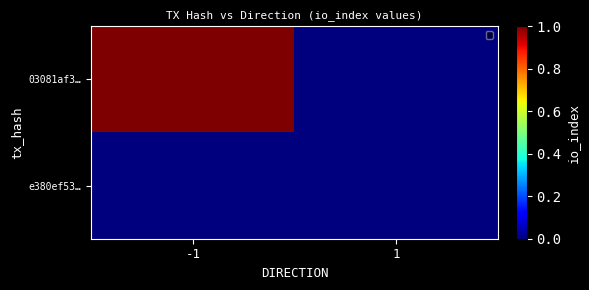

At 1, list the series in order from smallest to largest.

03081af3…, e380ef53…